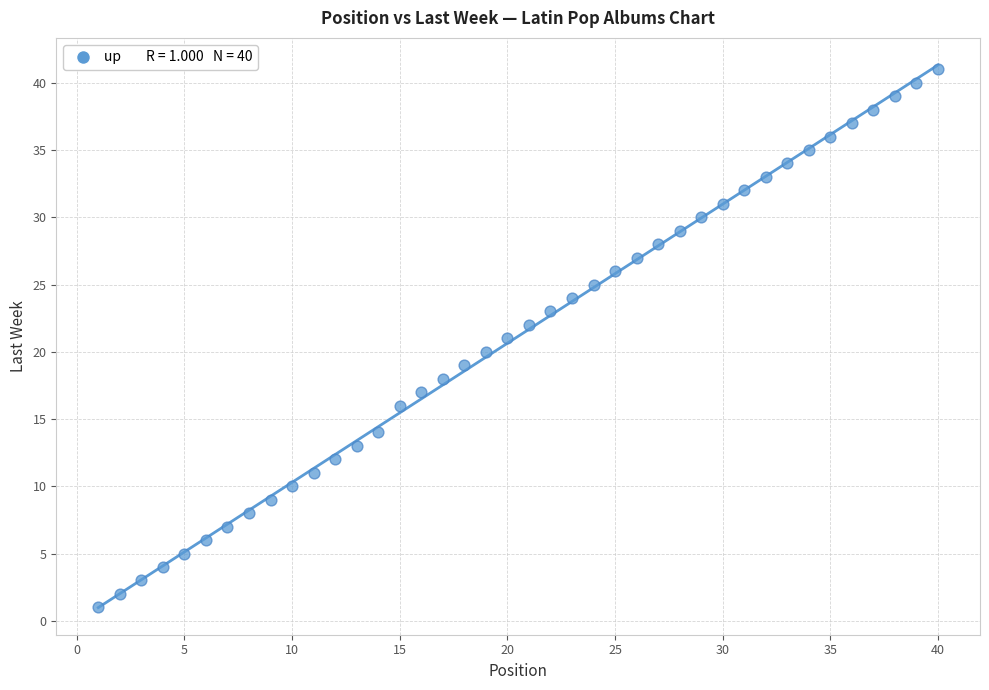

What is the range of X values (max minus min)?

39